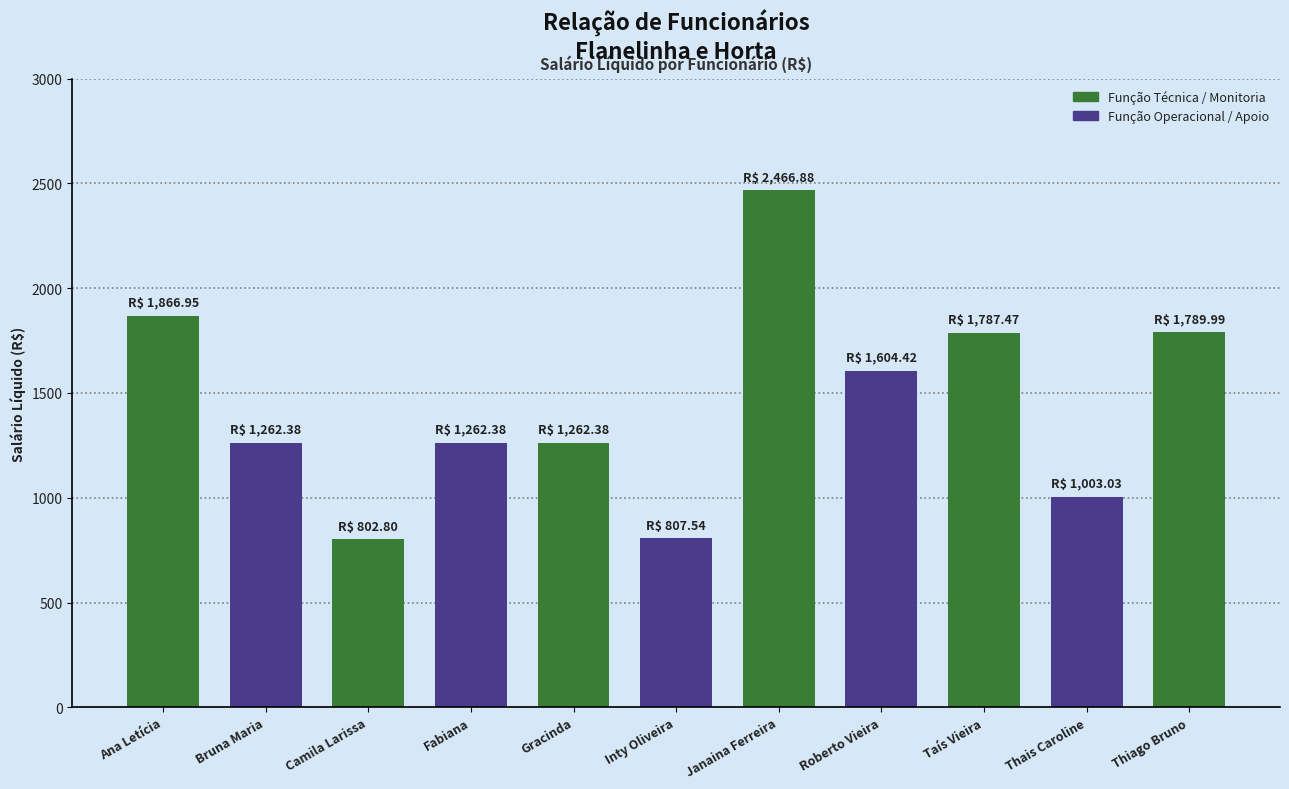

What is the approximate value at Inty Oliveira?

807.5